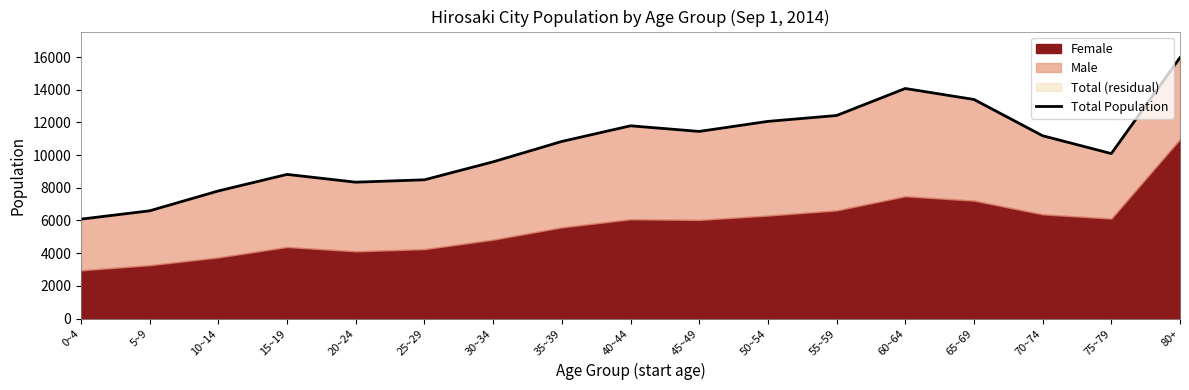

What is the maximum value shown in the chart?

15969